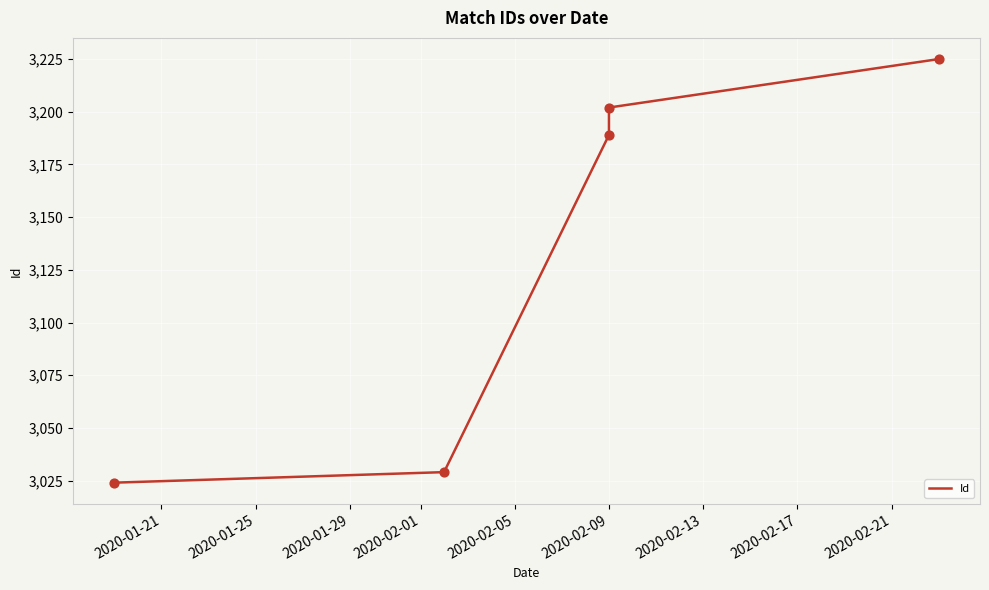

Approximately how many times larger is the value at 2020-01-25 compared to 2020-02-01?

0.9